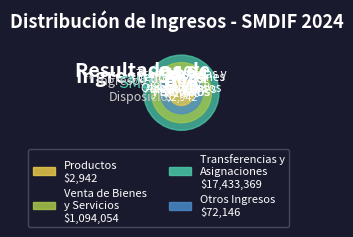

The Ingresos por Venta de Bienes y Prestación de Servicios slice represents 6% of the pie. True or false?

True